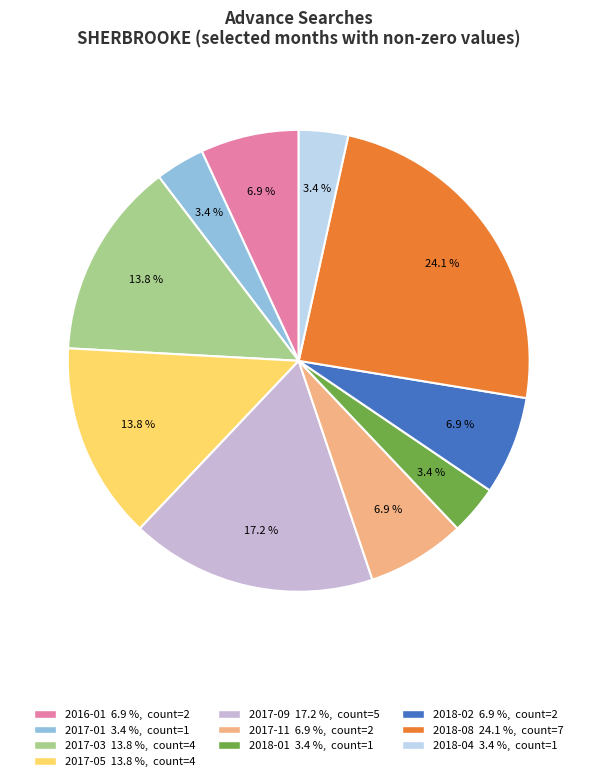

Does any single category account for the majority?

No